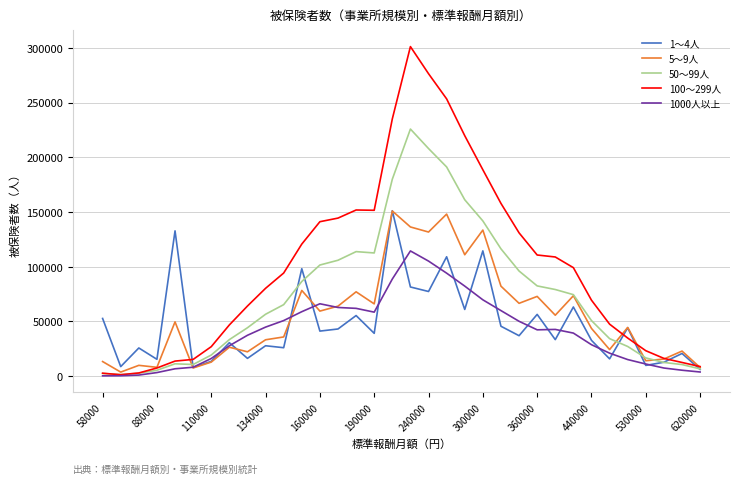

Which series has the largest range (max minus min)?

100～299人